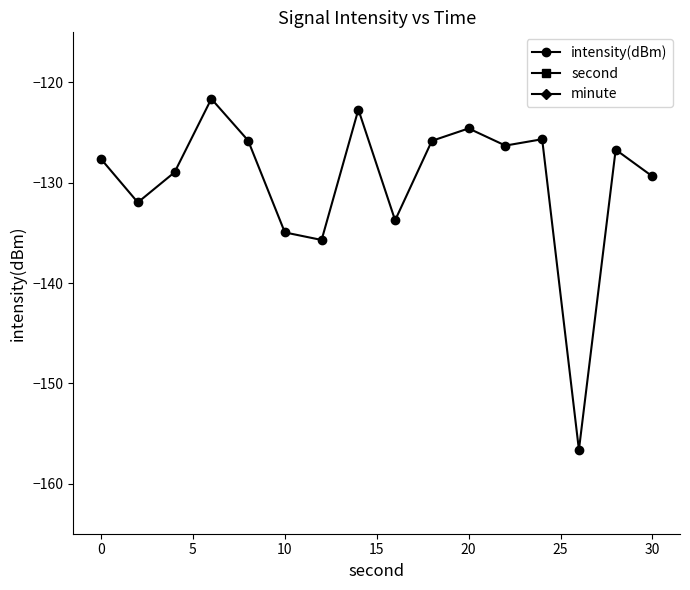

Reading right to left, extract all data points from this chart.

intensity(dBm): -129.4	-126.7	-156.6	-125.7	-126.3	-124.6	-125.8	-133.7	-122.7	-135.7	-135.0	-125.8	-121.6	-129.0	-132.0	-127.6
second: 30.0	28.0	26.0	24.0	22.0	20.0	18.0	16.0	14.0	12.0	10.0	8.0	6.0	4.0	2.0	0.0
minute: 0.0	0.0	0.0	0.0	0.0	0.0	0.0	0.0	0.0	0.0	0.0	0.0	0.0	0.0	0.0	0.0